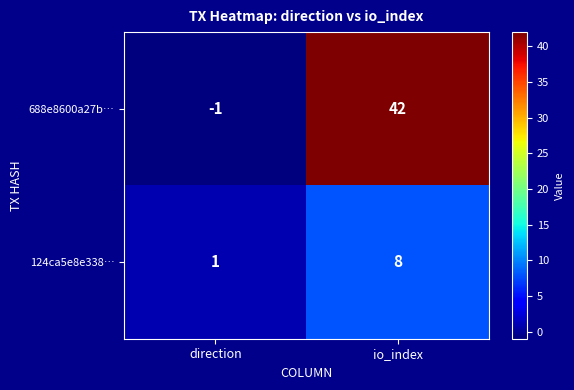

At how many categories does at least one series exceed 12?

1